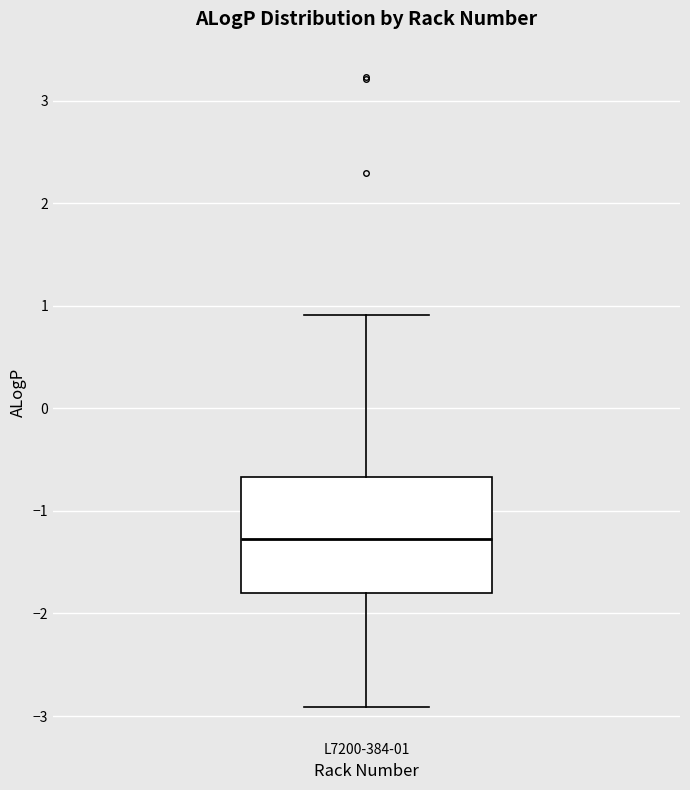

Where does the lower whisker of the box for L7200-384-01 end on the y-axis? The values are not printed on the chart, so give them approximately, as read against the axis.

-2.9